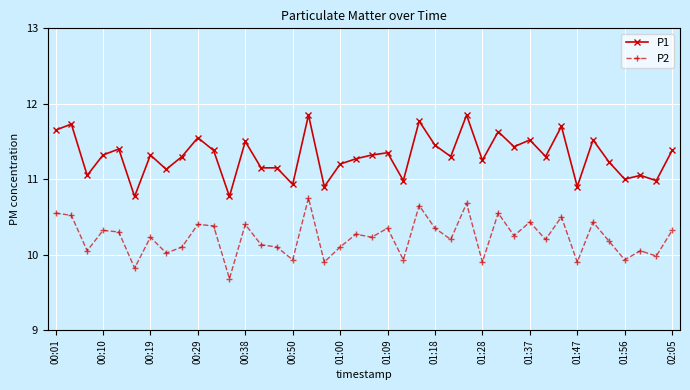

What is the value of the P2 point at the 18th from the left?

9.9